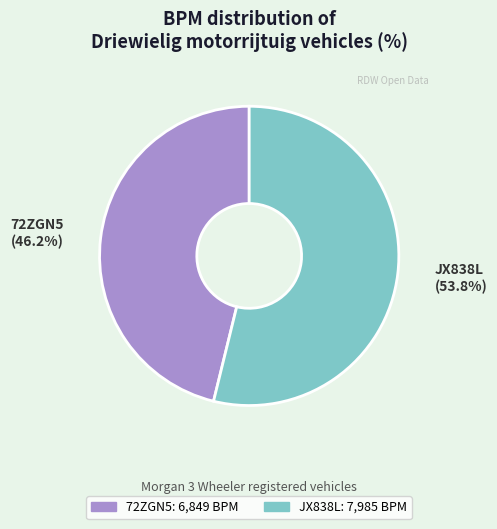

Combined, what portion of the pie is JX838L and 72ZGN5?

100.0%